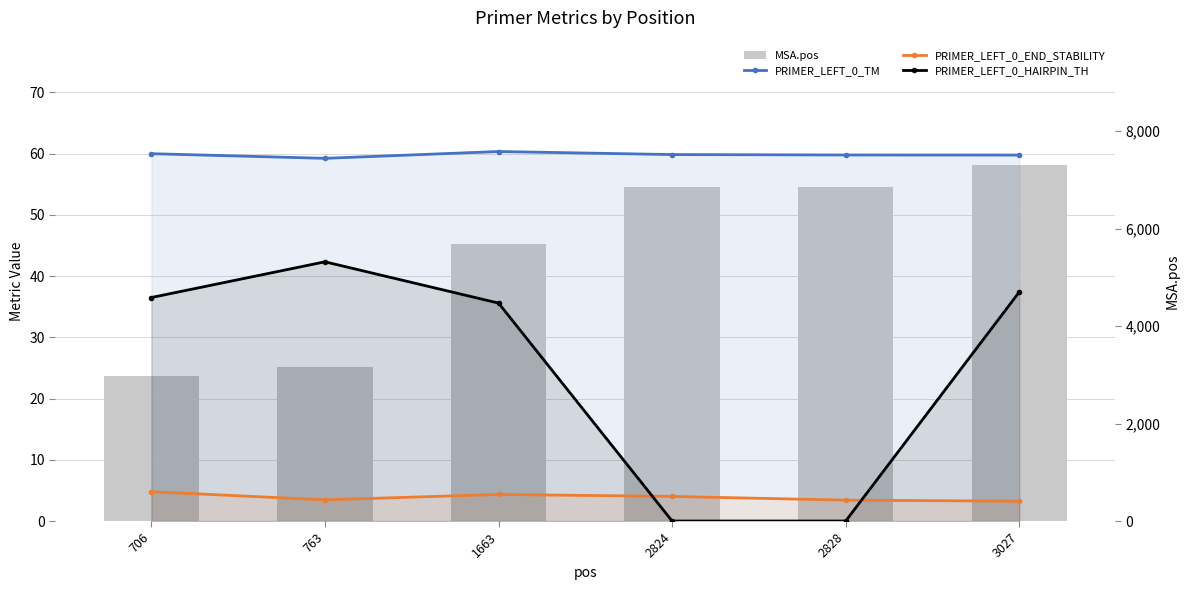

Where does the PRIMER_LEFT_0_HAIRPIN_TH series first go above 36?

706